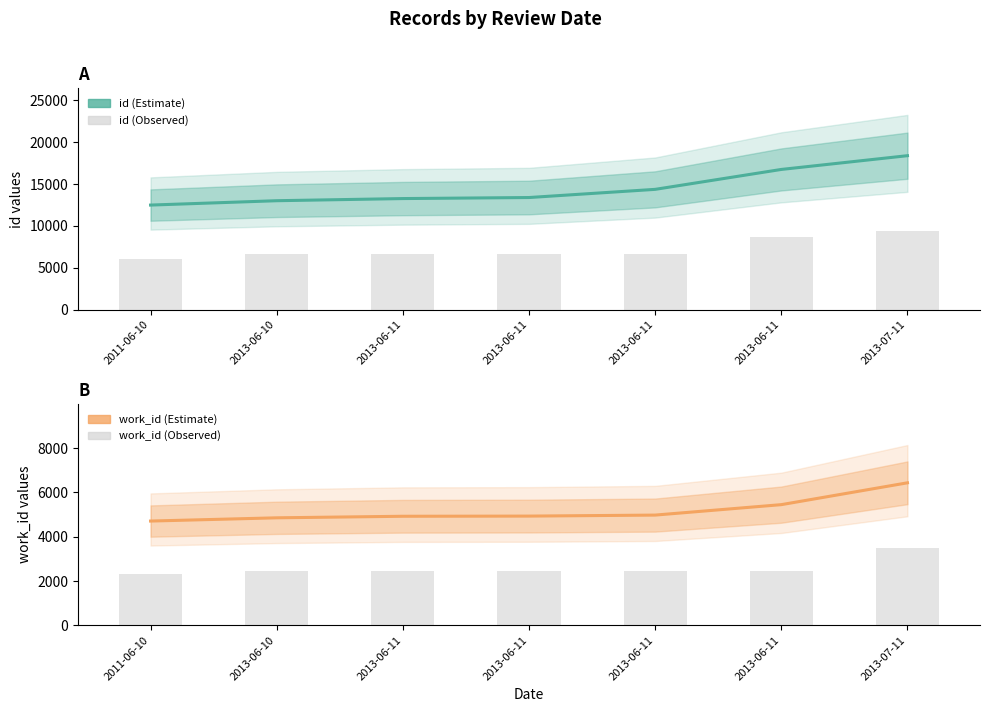

Reading left to right, what are all the values shown in this chart?

id (Estimate): 12484.8	13005.6	13262.3	13385.7	14362.1	16740.3	18383.2
id (Observed): 6094.0	6637.0	6643.5	6644.5	6657.0	8693.5	9442.5
work_id (Estimate): 4709.8	4856.2	4926.1	4933.8	4979.2	5450.7	6437.1
work_id (Observed): 2313.0	2466.5	2466.5	2466.5	2466.5	2466.5	3501.0